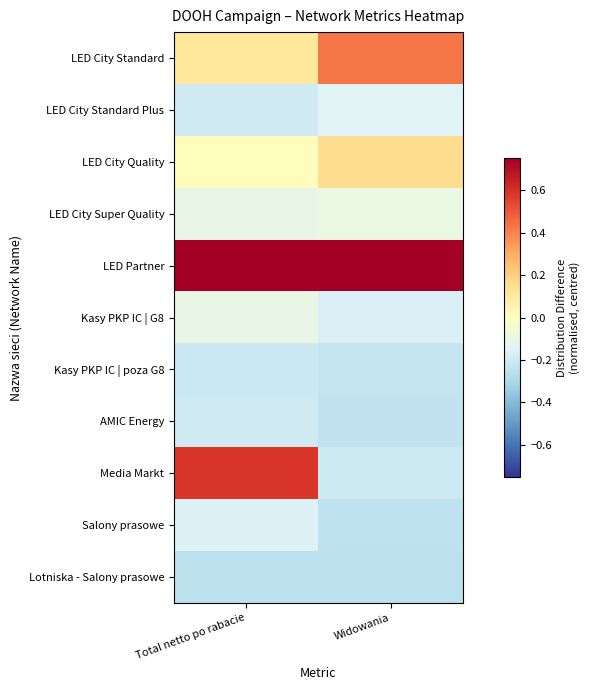

Which series has the largest total across all categories?

LED Partner